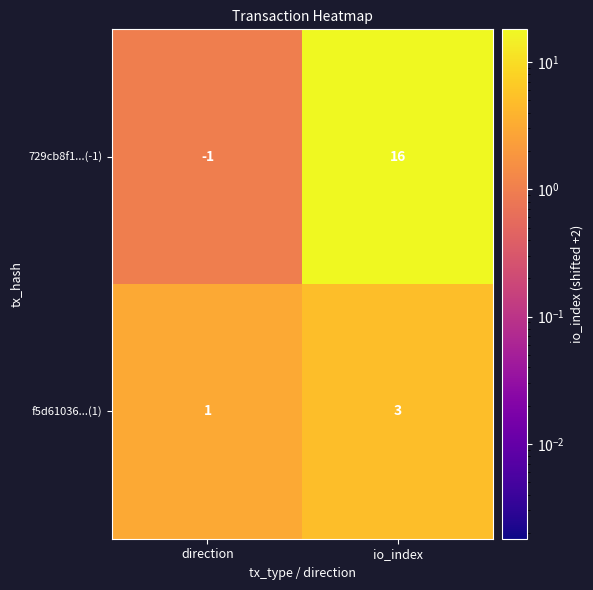

How many values in 729cb8f1...(-1) are below zero?

1